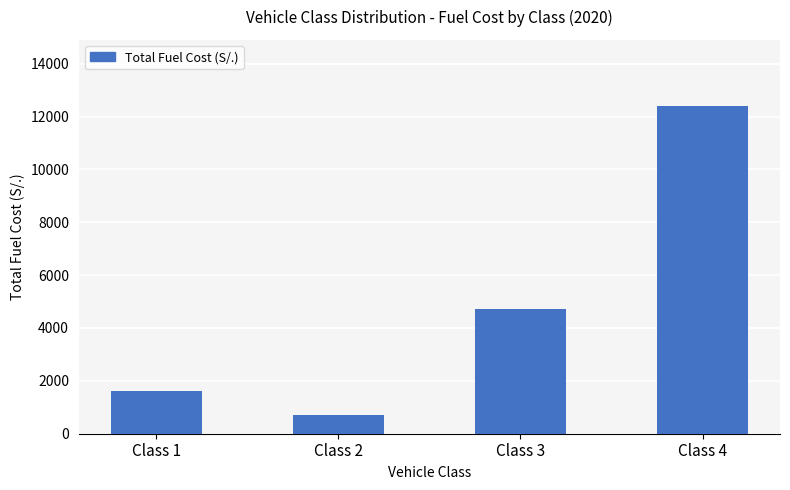

How many data points are less than 4709?

2